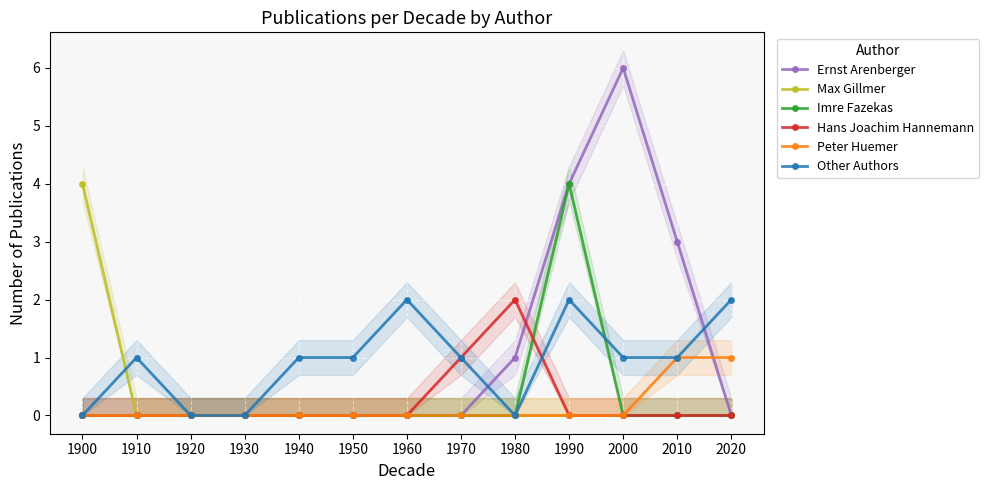

What is the value of the Ernst Arenberger point at the 9th from the left?

1